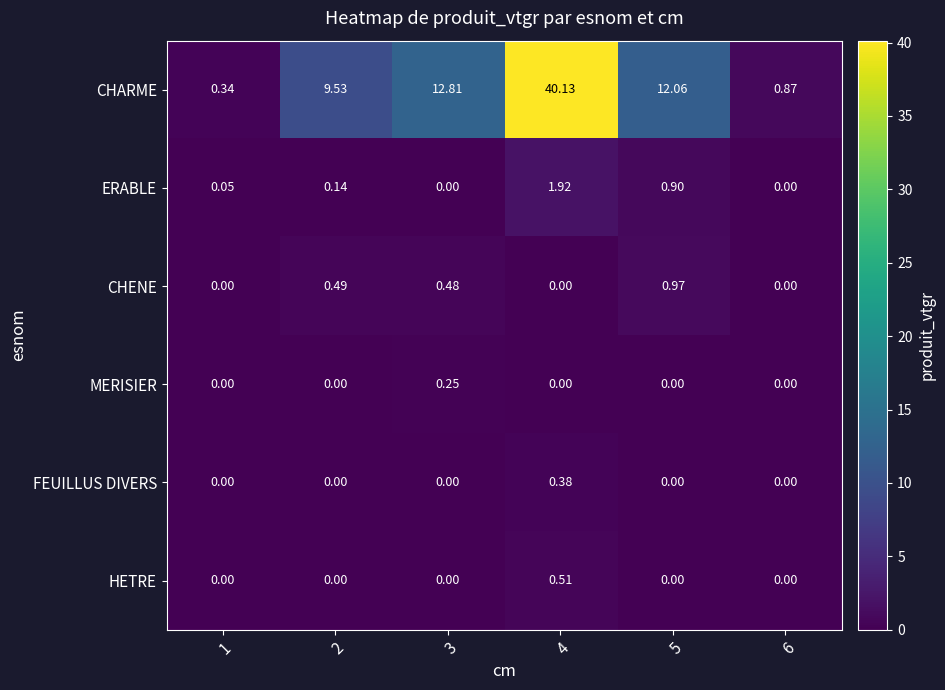

What is the total value across all series at 6?

0.9